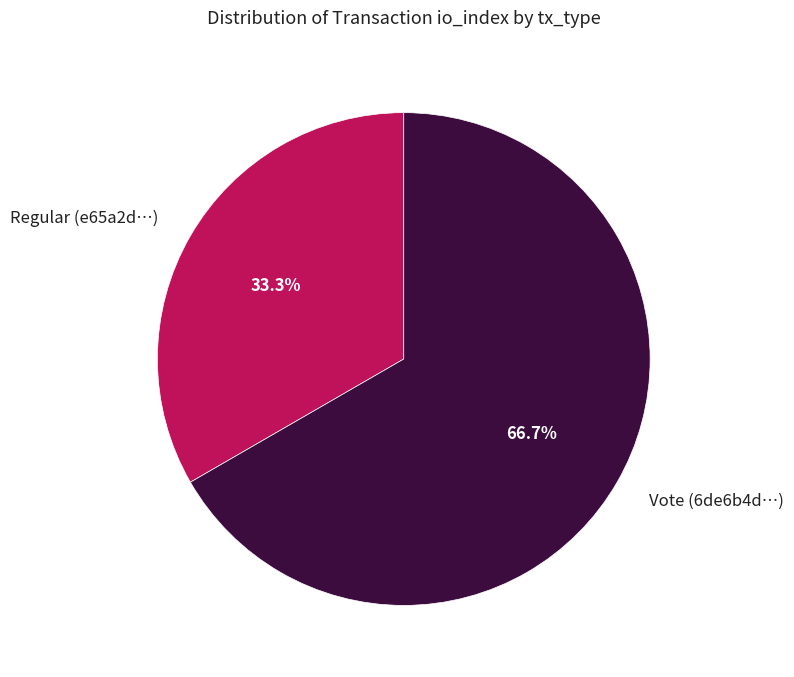

Which slice is the smallest?

Regular (e65a2d…)